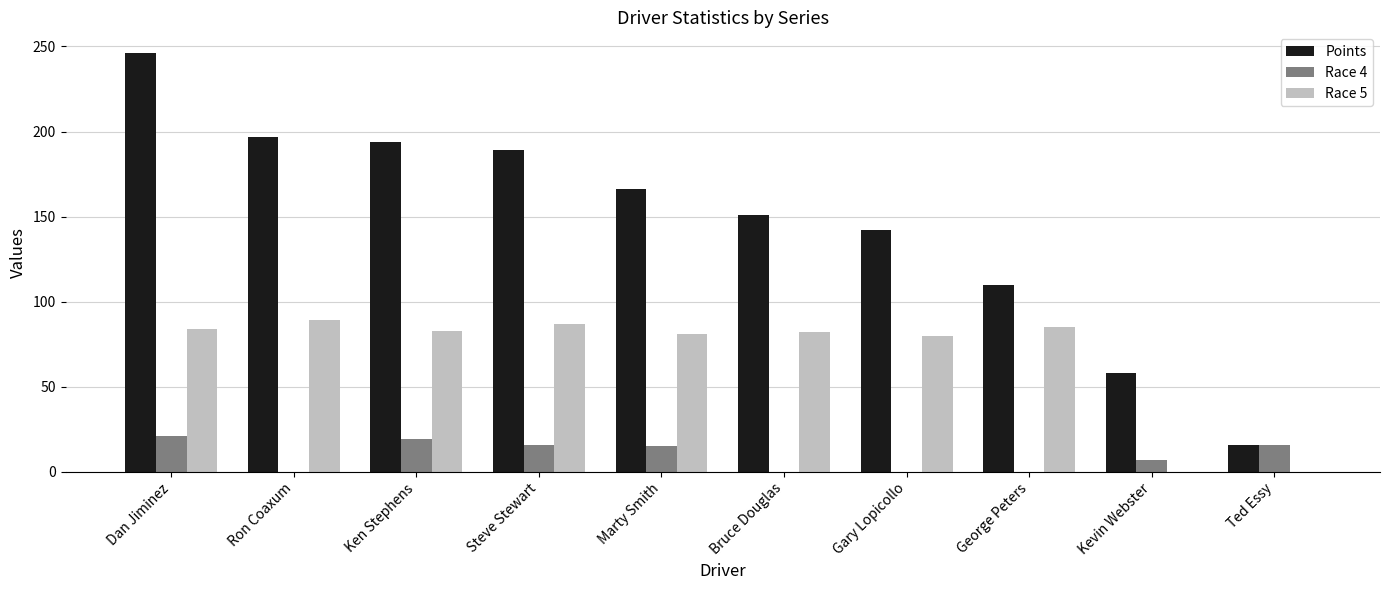

Where is Race 5 nearest to the value 44?

Gary Lopicollo